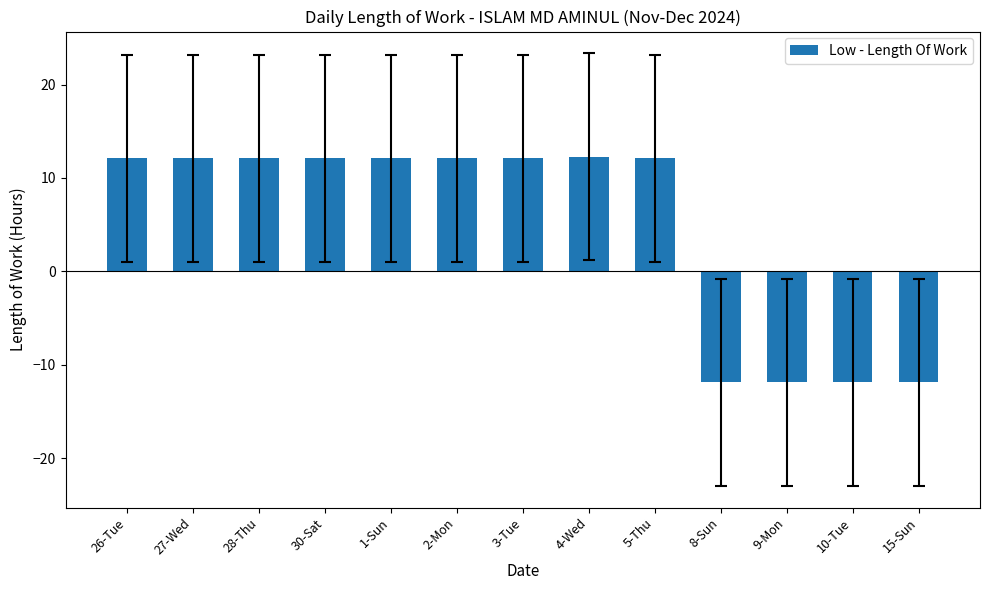

What is the minimum value shown in the chart?

-11.9